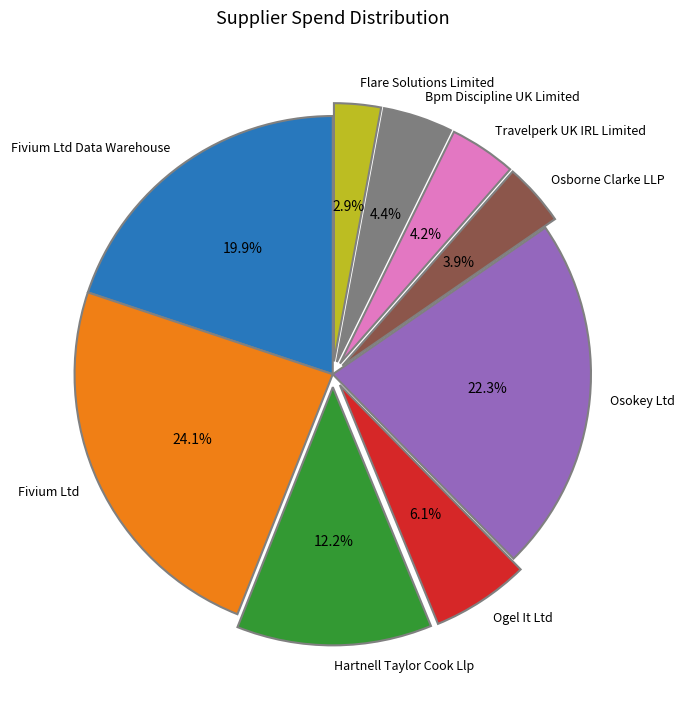

To the nearest percent, what is the difference between the largest and smallest slice percentages?

21%